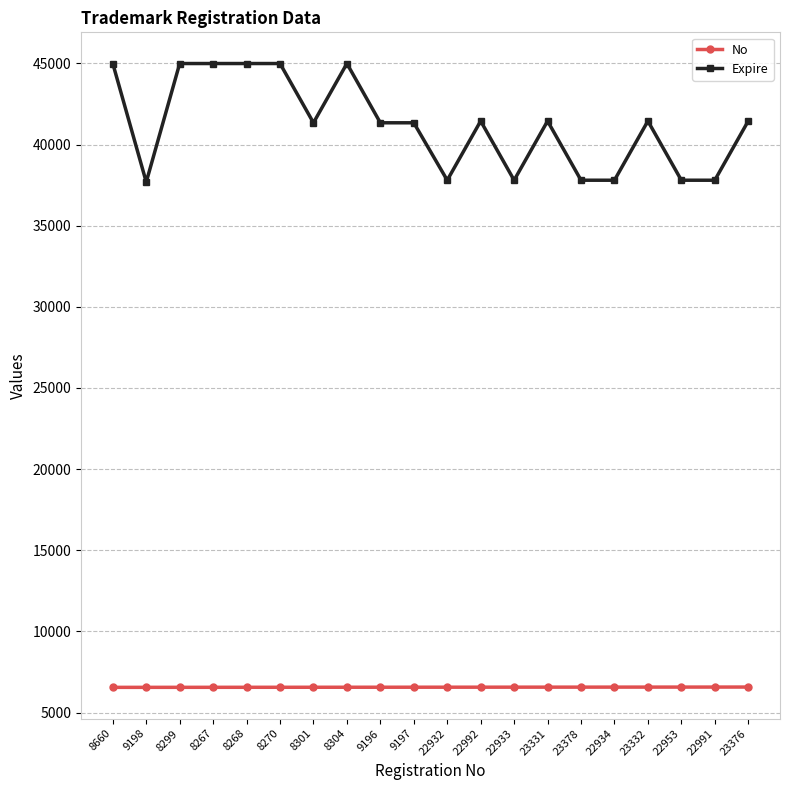

How many values in the Expire series are below 41450?

10